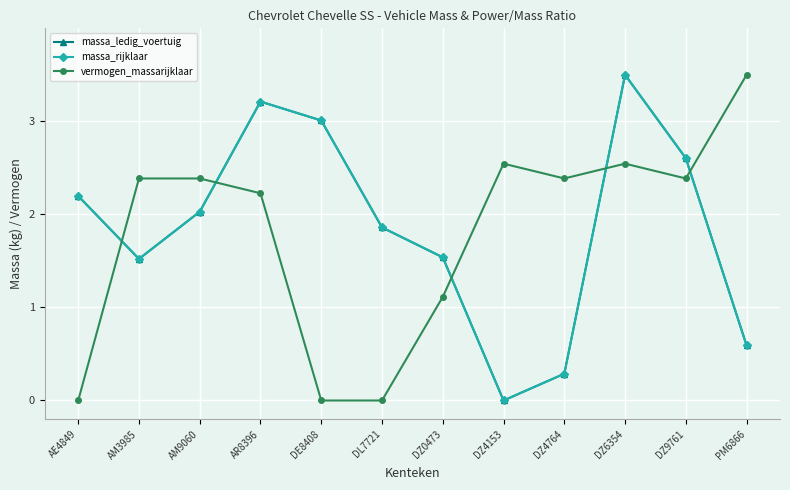

Between which two adjacent categories do vermogen_massarijklaar and massa_ledig_voertuig first intersect?

AE4849 and AM3985